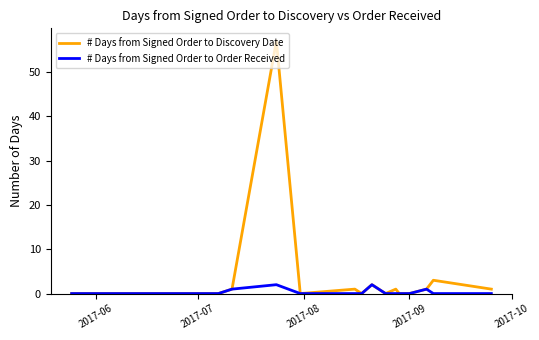

True or false: # Days from Signed Order to Discovery Date has a value of 2 at 6.

False